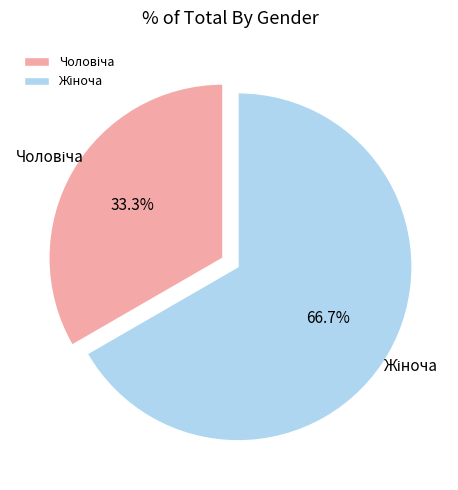

Does any single category account for the majority?

Yes